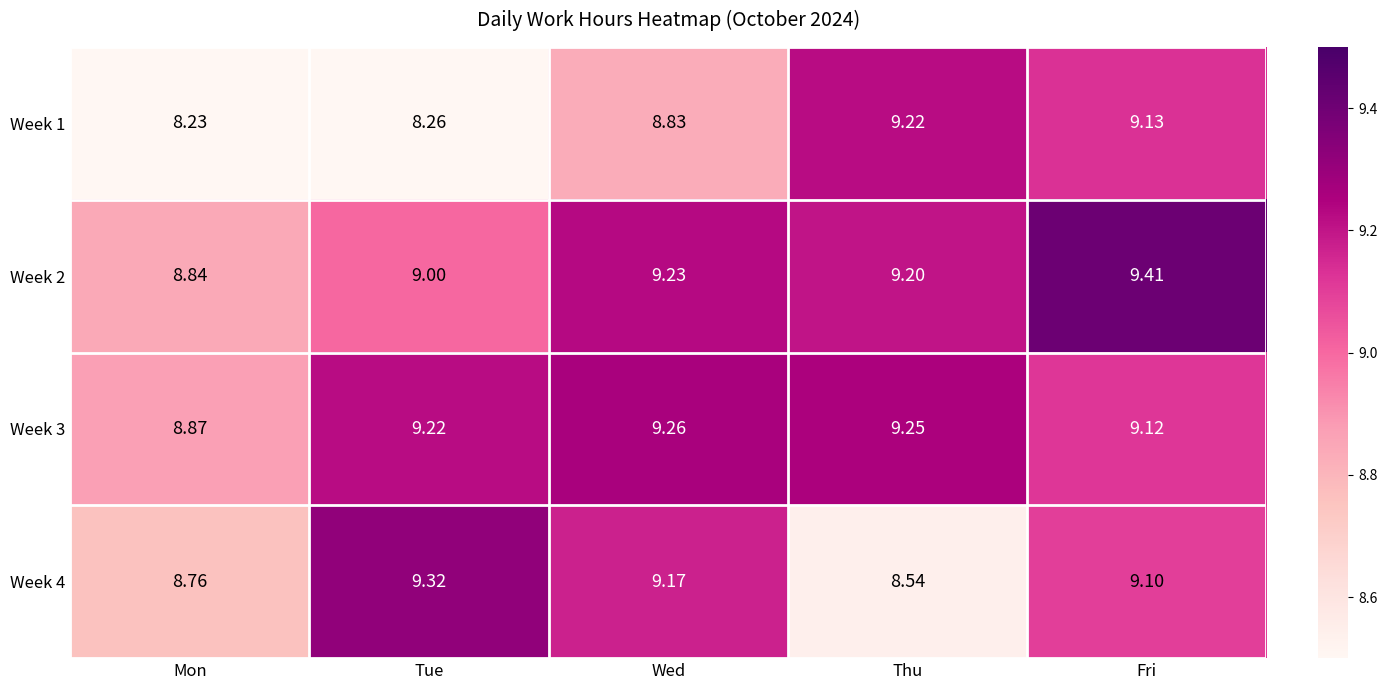

Is the value of Week 3 at Thu greater than the value of Week 4 at Tue?

No